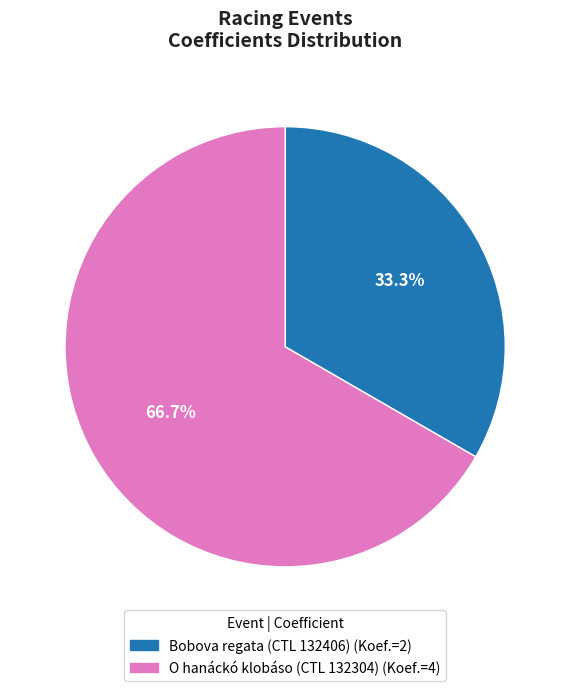

Does any single category account for the majority?

Yes